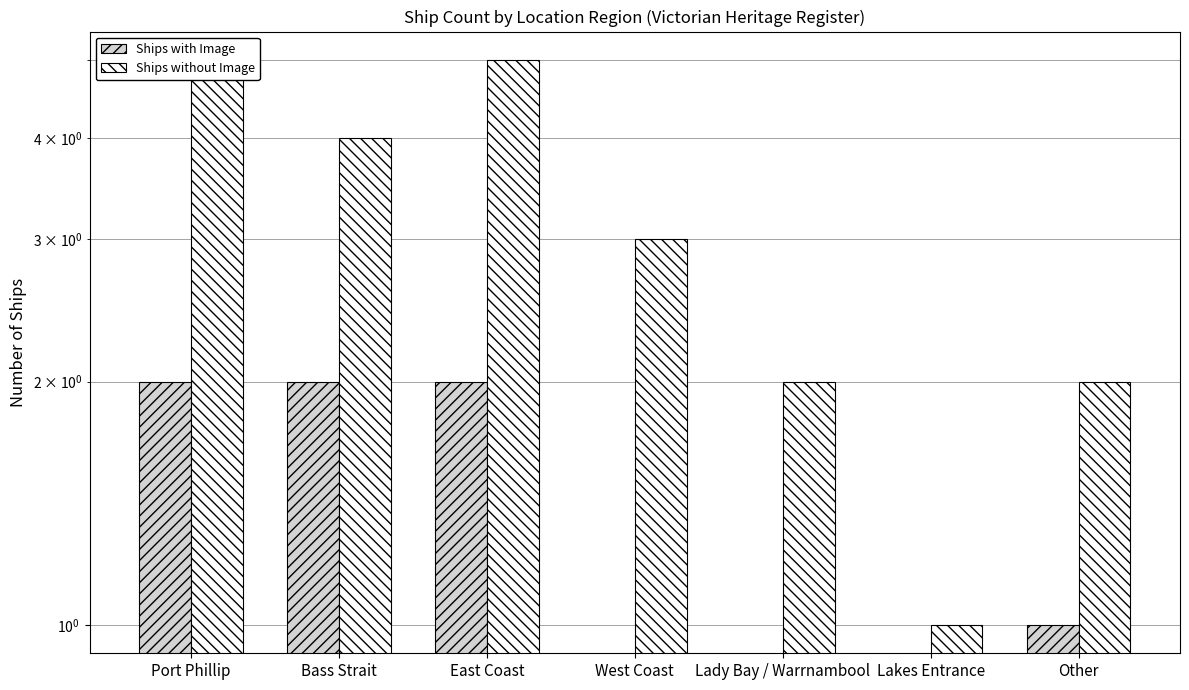

What is the difference between the highest and lowest values at East Coast?

3